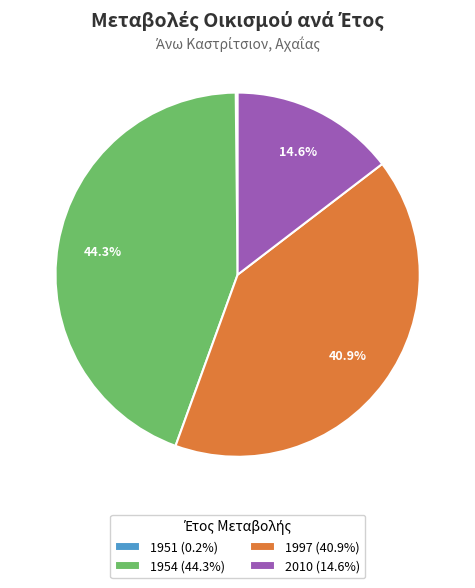

Is there any slice that represents more than half of the pie?

No